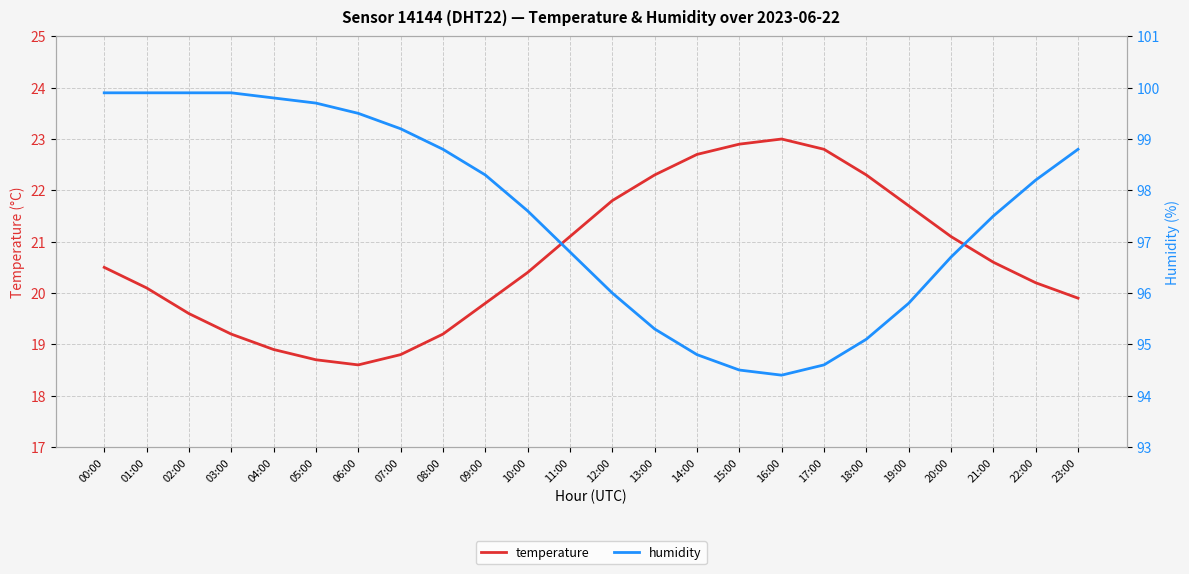

True or false: humidity and temperature cross at least once.

False